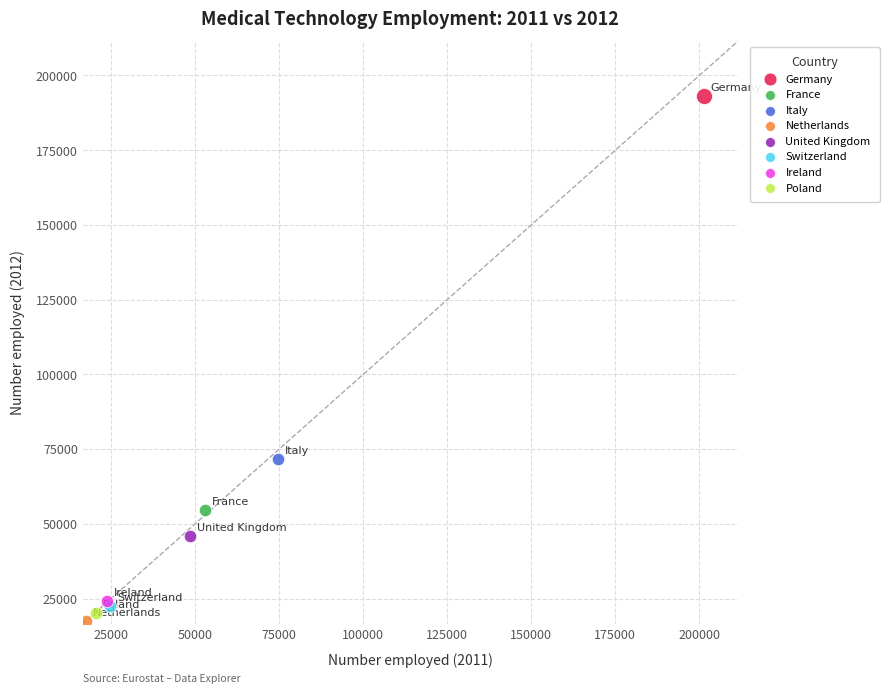

Which series reaches the minimum Y coordinate?

Netherlands